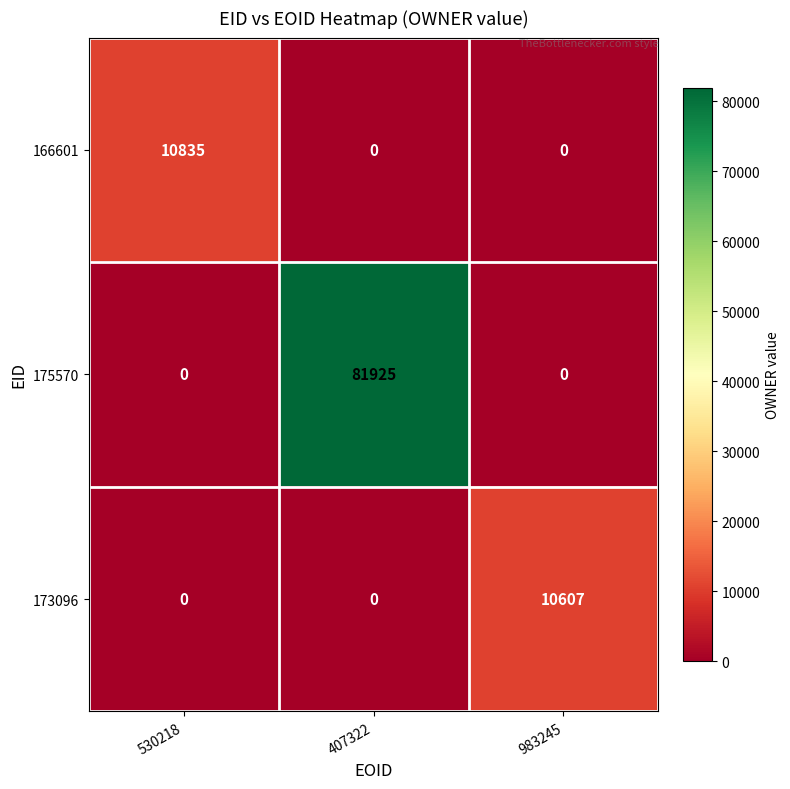

Which series has the widest spread of values?

175570